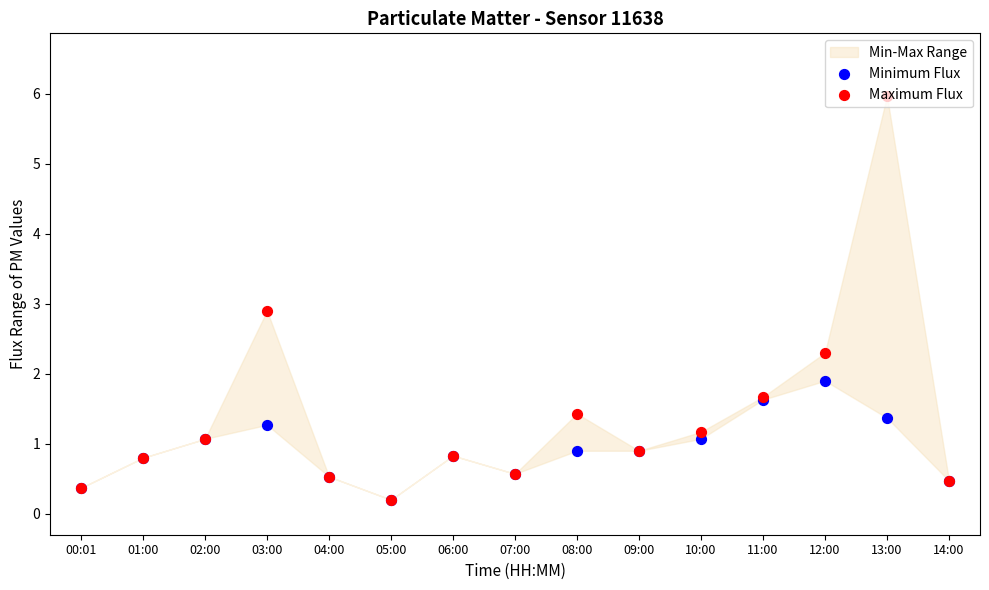

At how many categories does at least one series exceed 5?

1